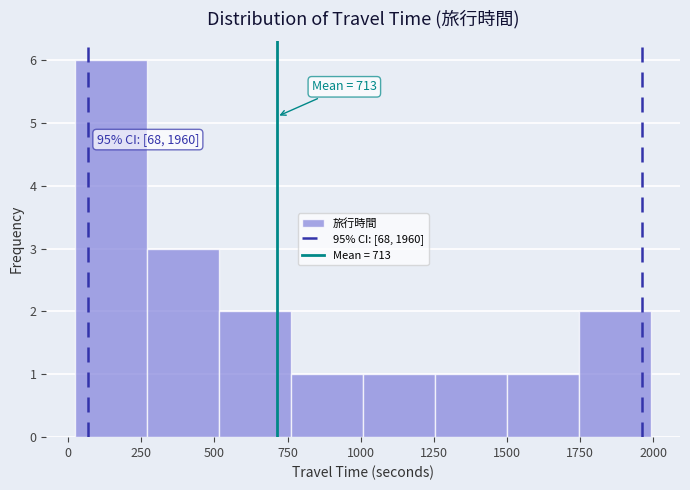

Over which range of the x-axis is the bar tallest?

0 to 250